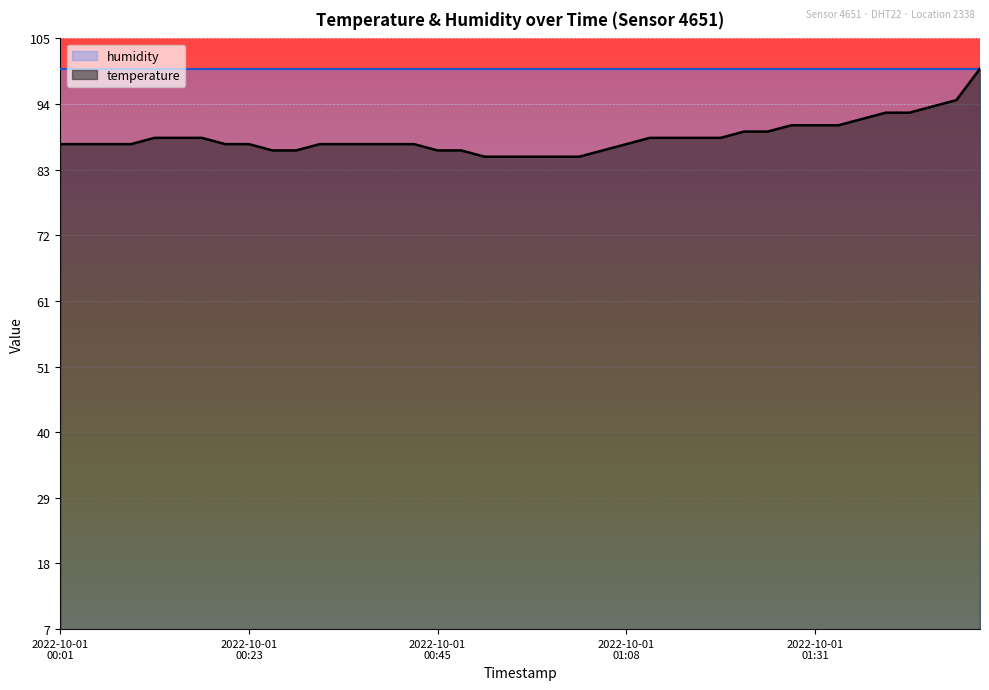

At which category does the chart reach its minimum across all series?

2022-10-01T00:51:14